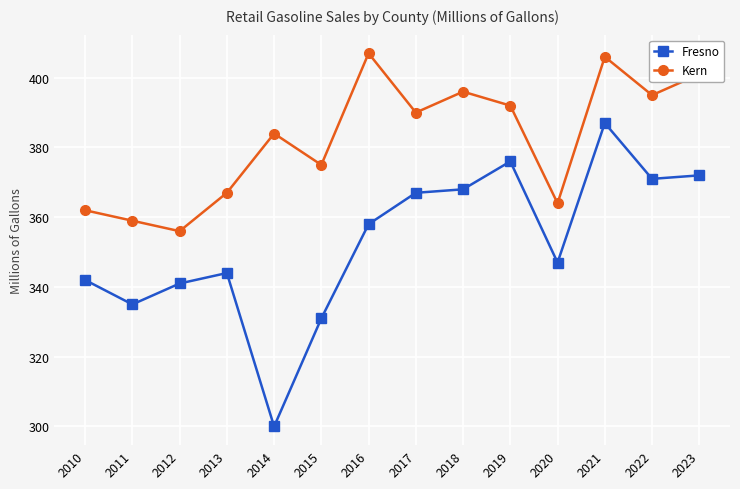

Is it true that Fresno equals 85 at 2020?

False